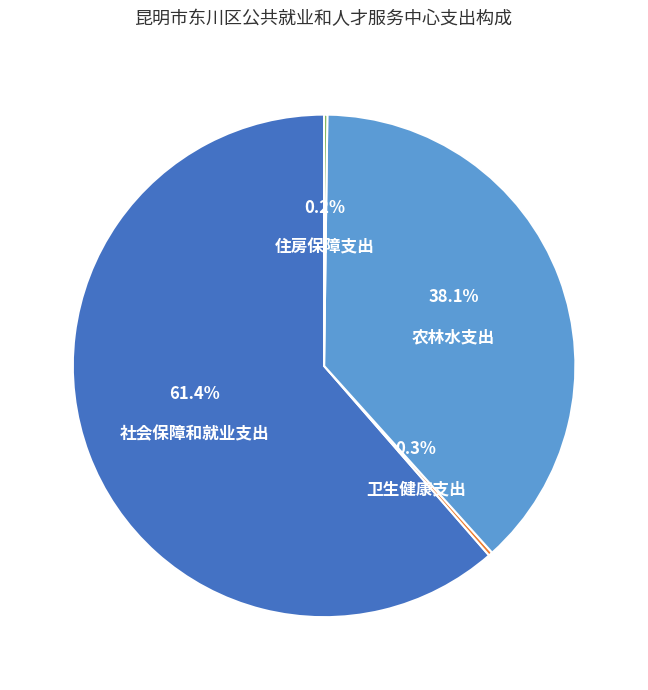

Is there any slice that represents more than half of the pie?

Yes